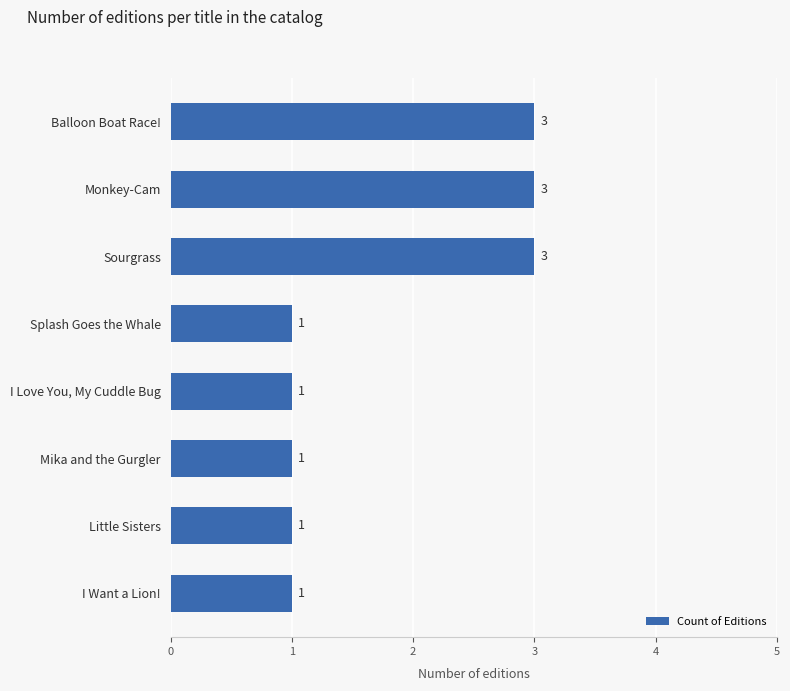

What is the difference between the maximum and minimum values?

2